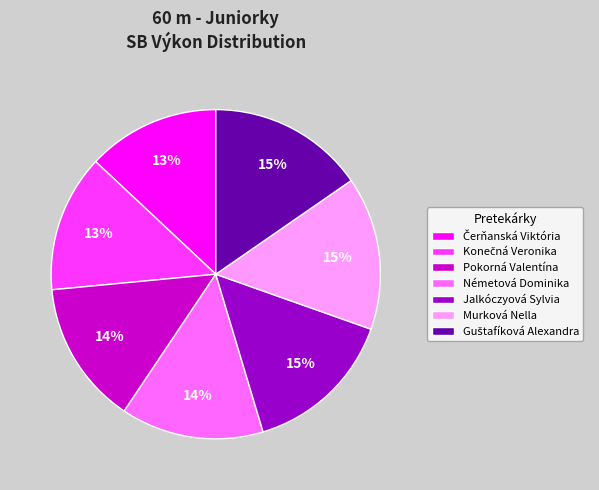

The Németová Dominika slice represents 27% of the pie. True or false?

False